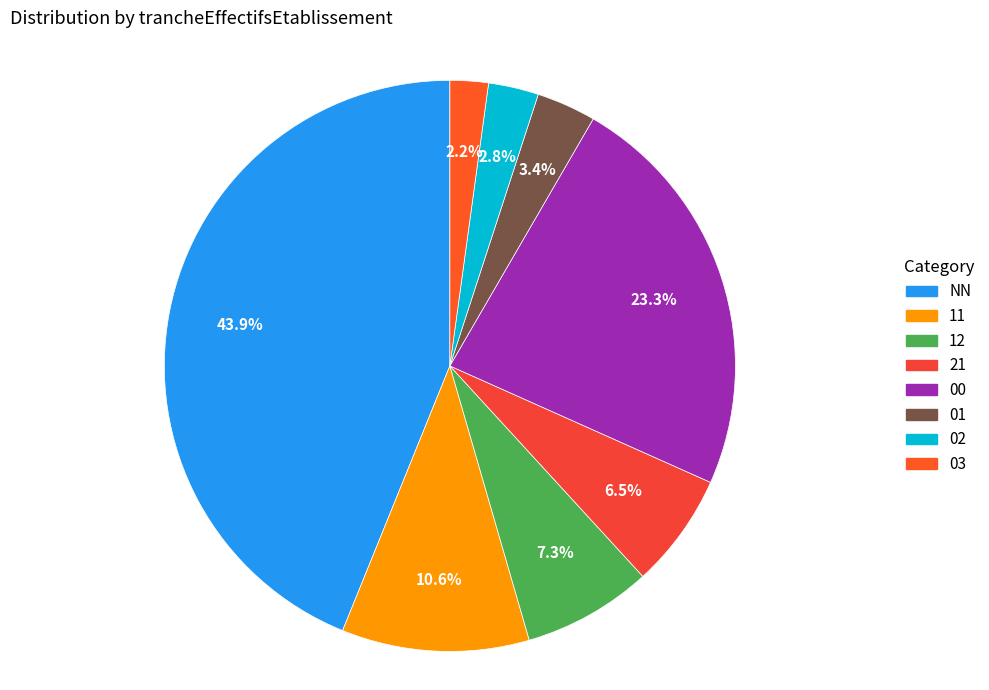

Approximately how many times larger is the value at 03 compared to 11?

0.2